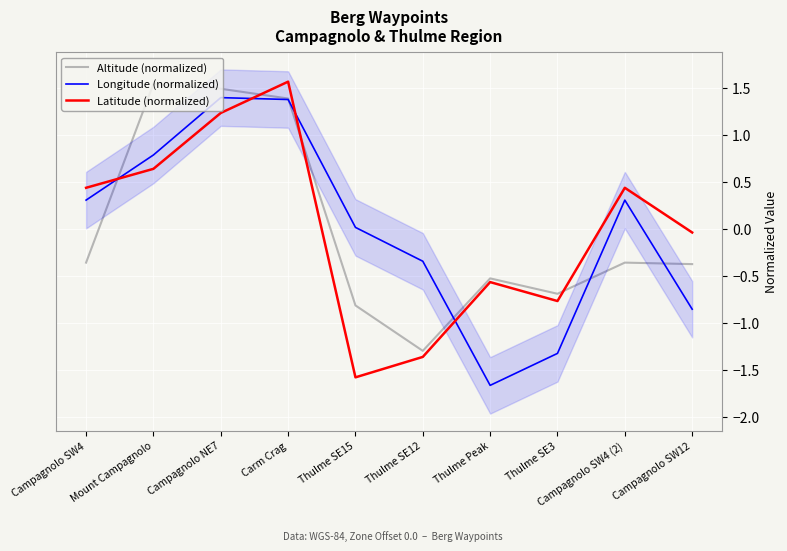

What is the value of the Latitude (normalized) point at the 7th from the left?

-0.6